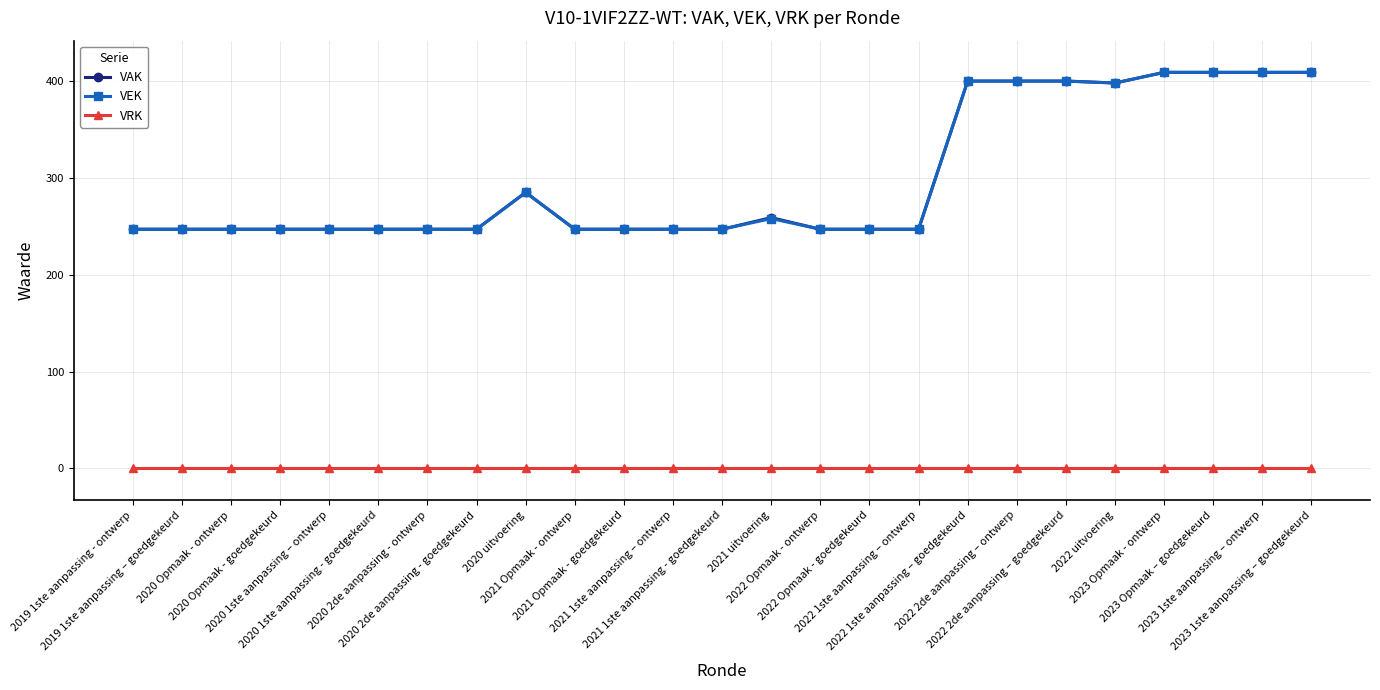

What is the value of the VEK point at the 14th from the left?

258